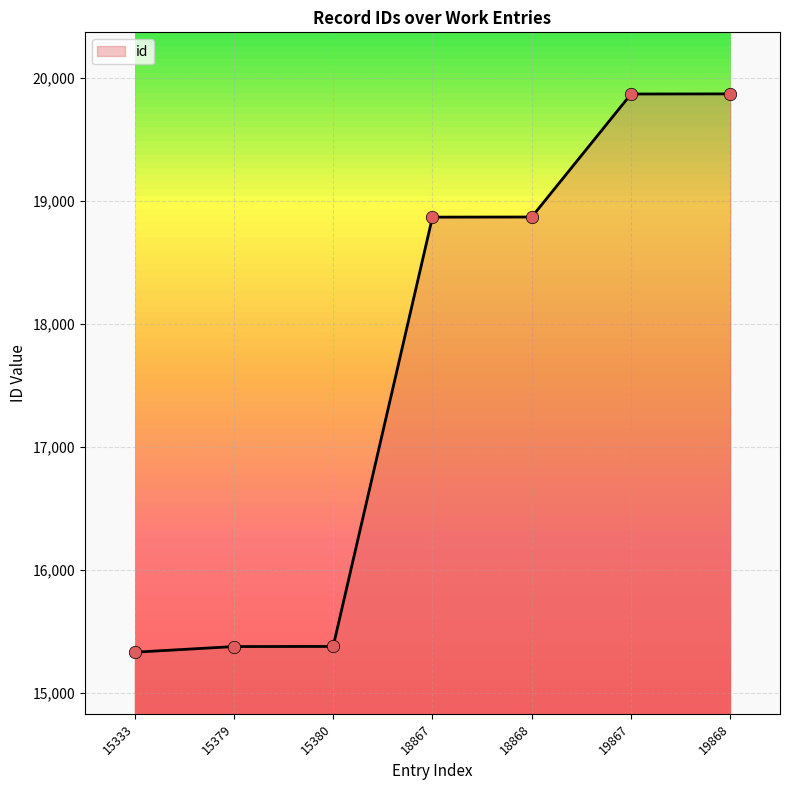

What is the change in value from 15333 to 15380?

+47